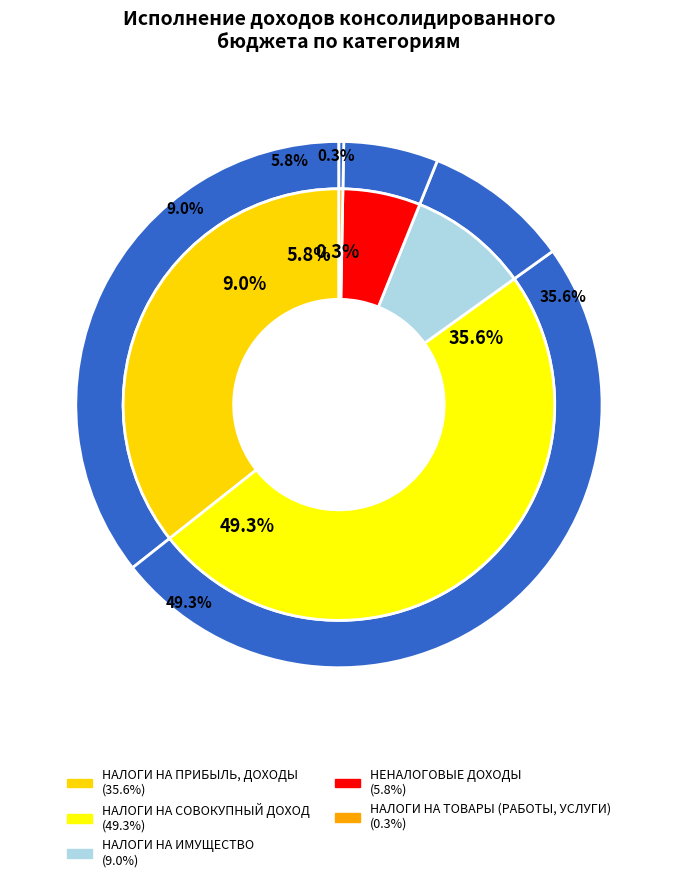

True or false: НАЛОГИ НА ПРИБЫЛЬ, ДОХОДЫ accounts for 24% of the total.

False